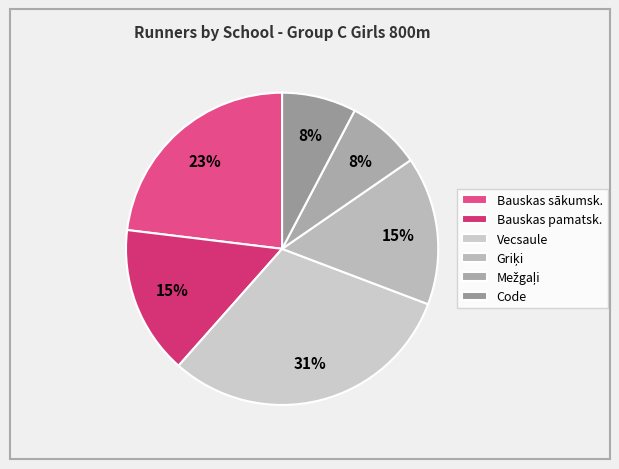

How many slices are in this pie chart?

6